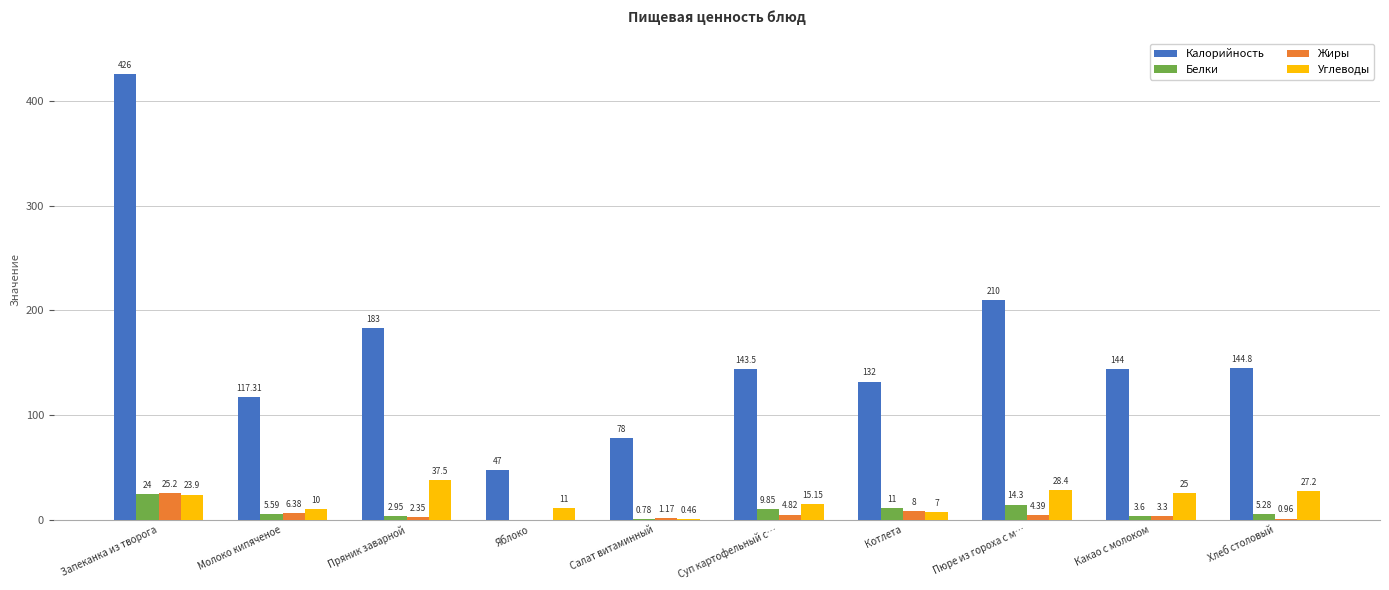

Which series has the largest total across all categories?

Калорийность